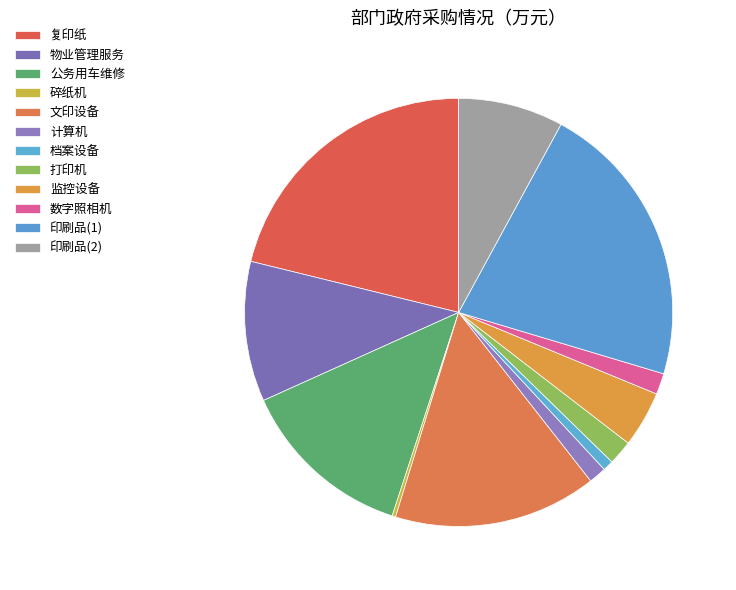

Is it true that 监控设备 is 16% of the pie?

False